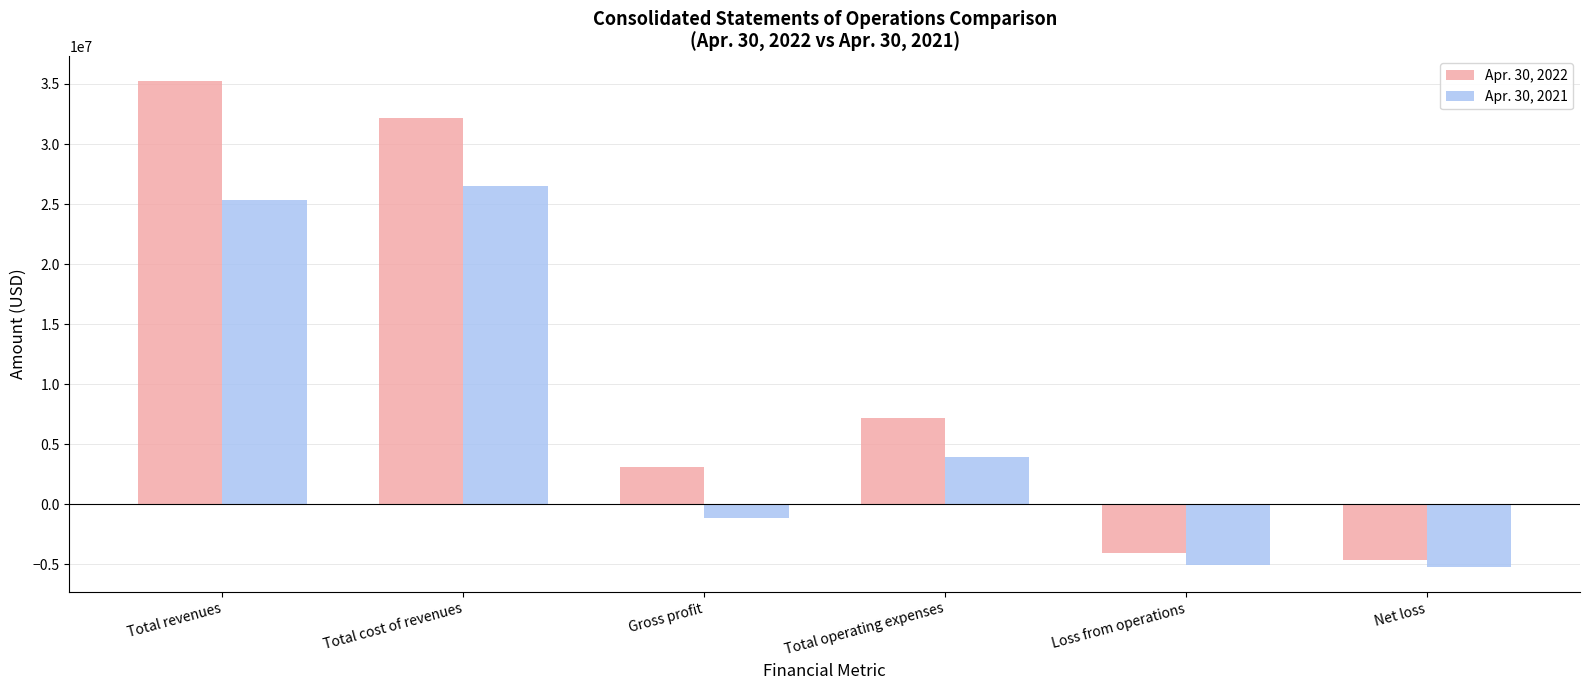

What is the maximum value shown in the chart?

35261479